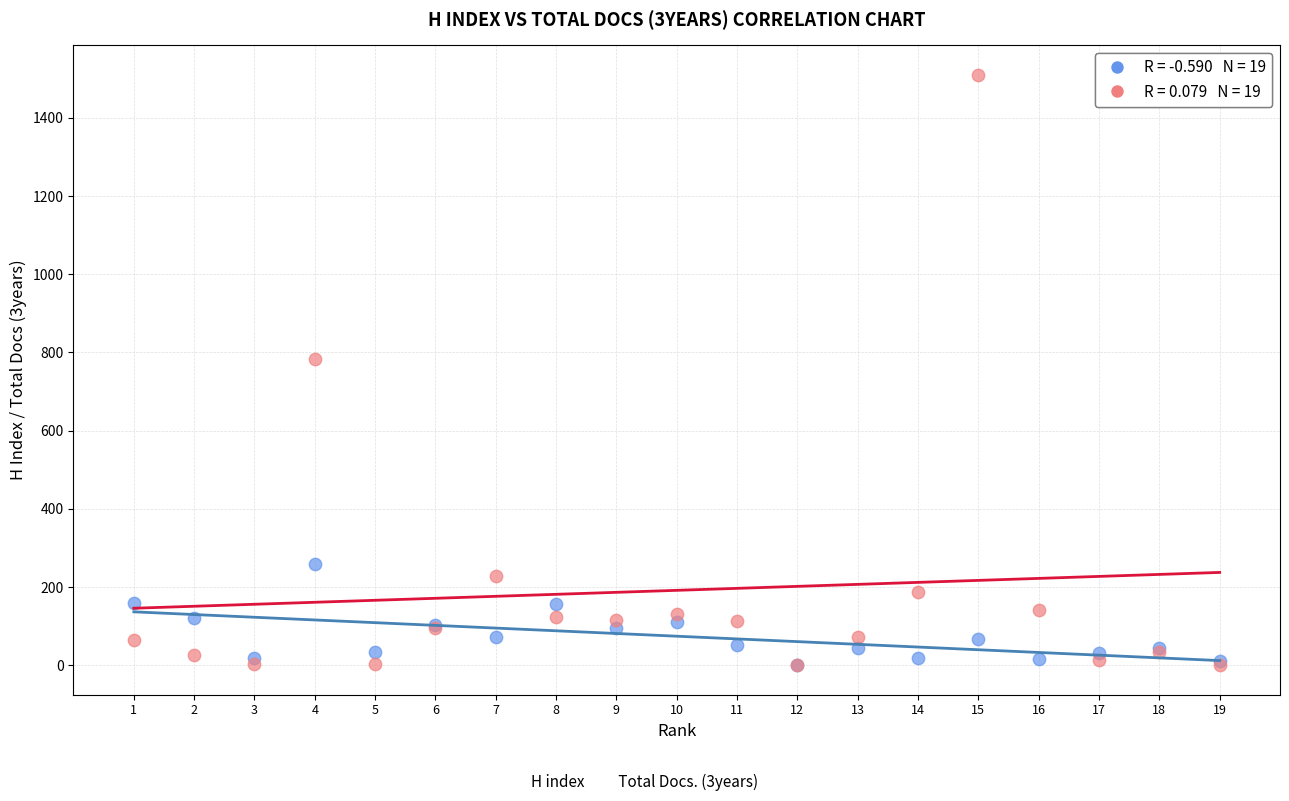

Across all series, what Y value is closest to 755?

783